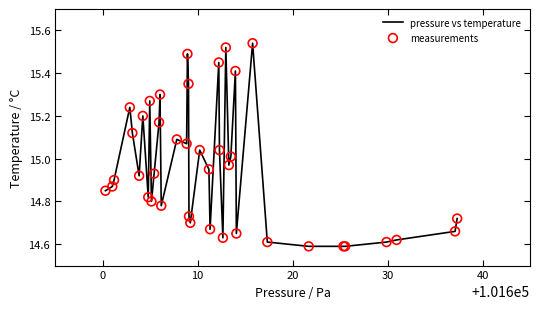

How many lines are shown in the chart?

1